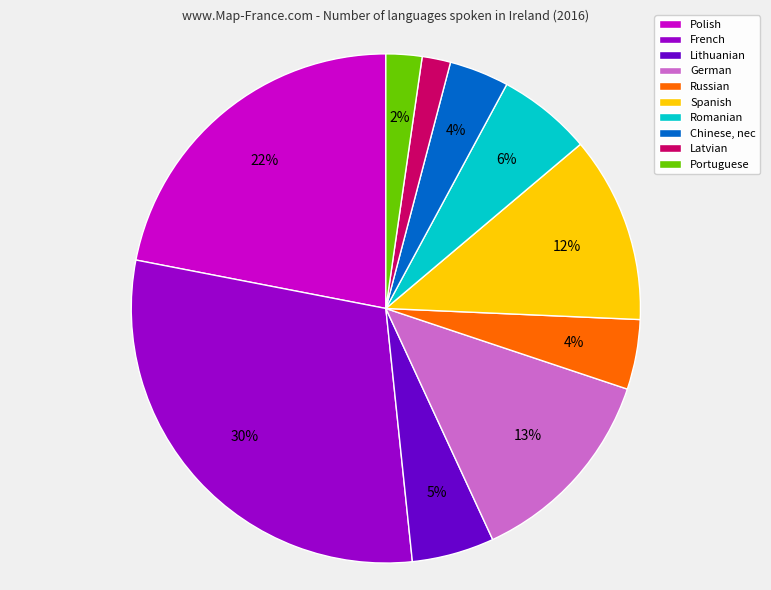

What is the largest slice in the pie chart?

French